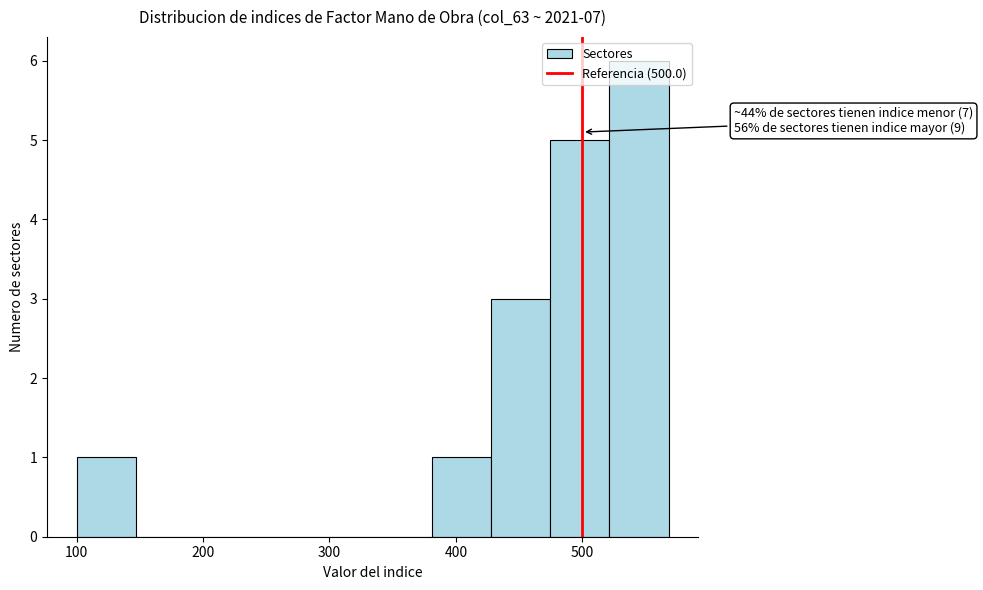

Which range on the x-axis has the tallest bar?

520 to 570